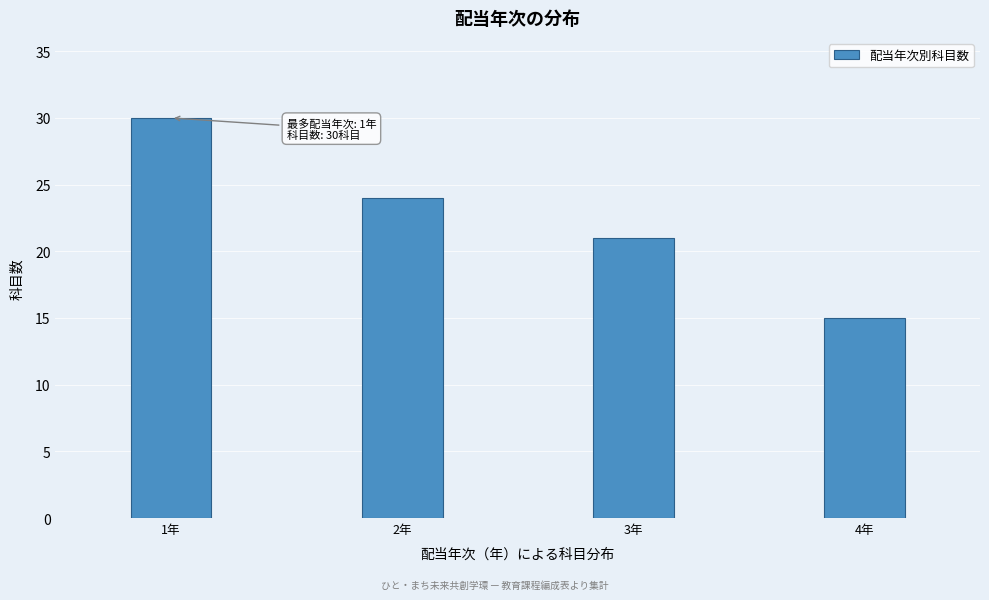

Reading left to right, transcribe all the data shown in this chart.

1年=30	2年=24	3年=21	4年=15